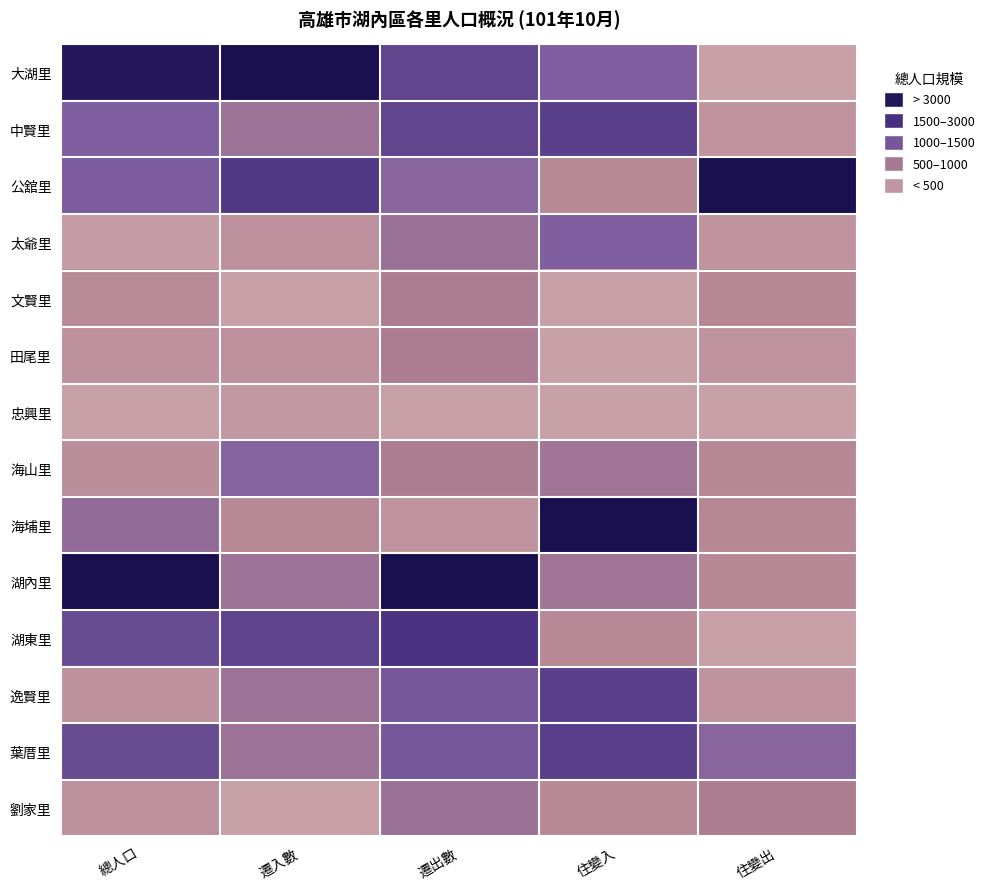

Reading left to right, extract all data points from this chart.

大湖里: 總人口=0.9	遷入數=1.0	遷出數=0.6	住變入=0.5	住變出=0.0
中賢里: 總人口=0.5	遷入數=0.4	遷出數=0.6	住變入=0.7	住變出=0.1
公舘里: 總人口=0.5	遷入數=0.7	遷出數=0.5	住變入=0.2	住變出=1.0
太爺里: 總人口=0.0	遷入數=0.1	遷出數=0.4	住變入=0.5	住變出=0.1
文賢里: 總人口=0.2	遷入數=0.0	遷出數=0.3	住變入=0.0	住變出=0.2
田尾里: 總人口=0.1	遷入數=0.1	遷出數=0.3	住變入=0.0	住變出=0.1
忠興里: 總人口=0.0	遷入數=0.1	遷出數=0.0	住變入=0.0	住變出=0.0
海山里: 總人口=0.1	遷入數=0.5	遷出數=0.3	住變入=0.3	住變出=0.2
海埔里: 總人口=0.4	遷入數=0.2	遷出數=0.1	住變入=1.0	住變出=0.2
湖內里: 總人口=1.0	遷入數=0.4	遷出數=1.0	住變入=0.3	住變出=0.2
湖東里: 總人口=0.6	遷入數=0.6	遷出數=0.7	住變入=0.2	住變出=0.0
逸賢里: 總人口=0.1	遷入數=0.4	遷出數=0.5	住變入=0.7	住變出=0.1
葉厝里: 總人口=0.6	遷入數=0.4	遷出數=0.5	住變入=0.7	住變出=0.5
劉家里: 總人口=0.1	遷入數=0.0	遷出數=0.4	住變入=0.2	住變出=0.3